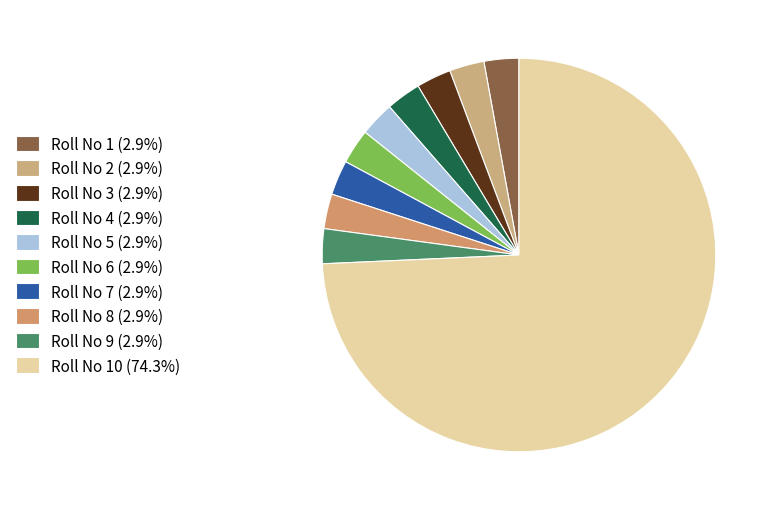

How many slices are in this pie chart?

10